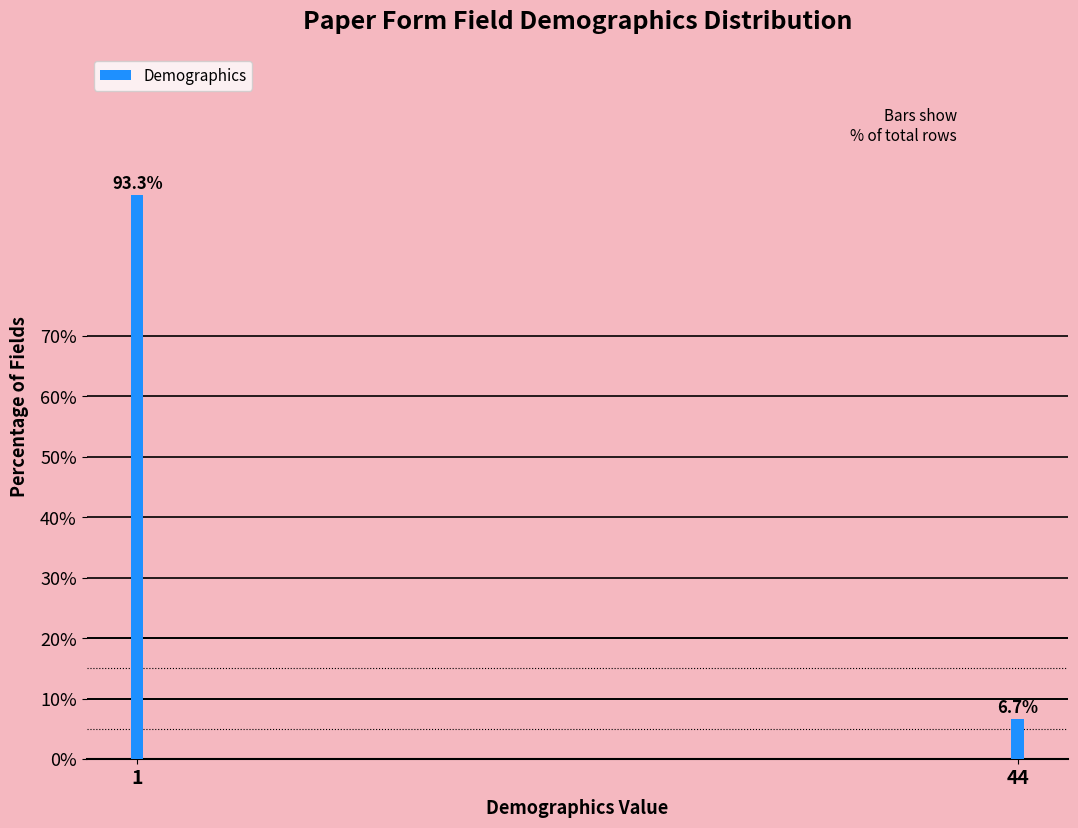

Reading left to right, list all the values displayed in this chart.

93.3	6.7